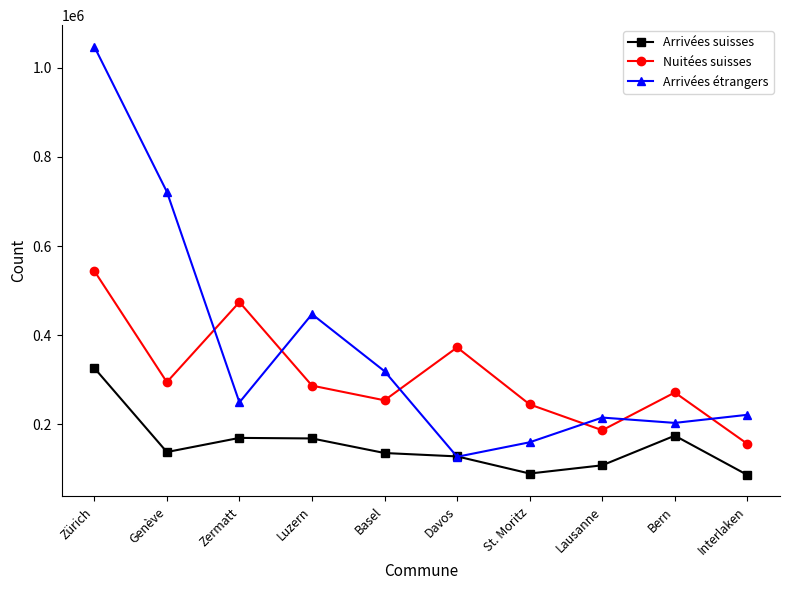

What is the spread (max minus min) of values at Interlaken?

134951